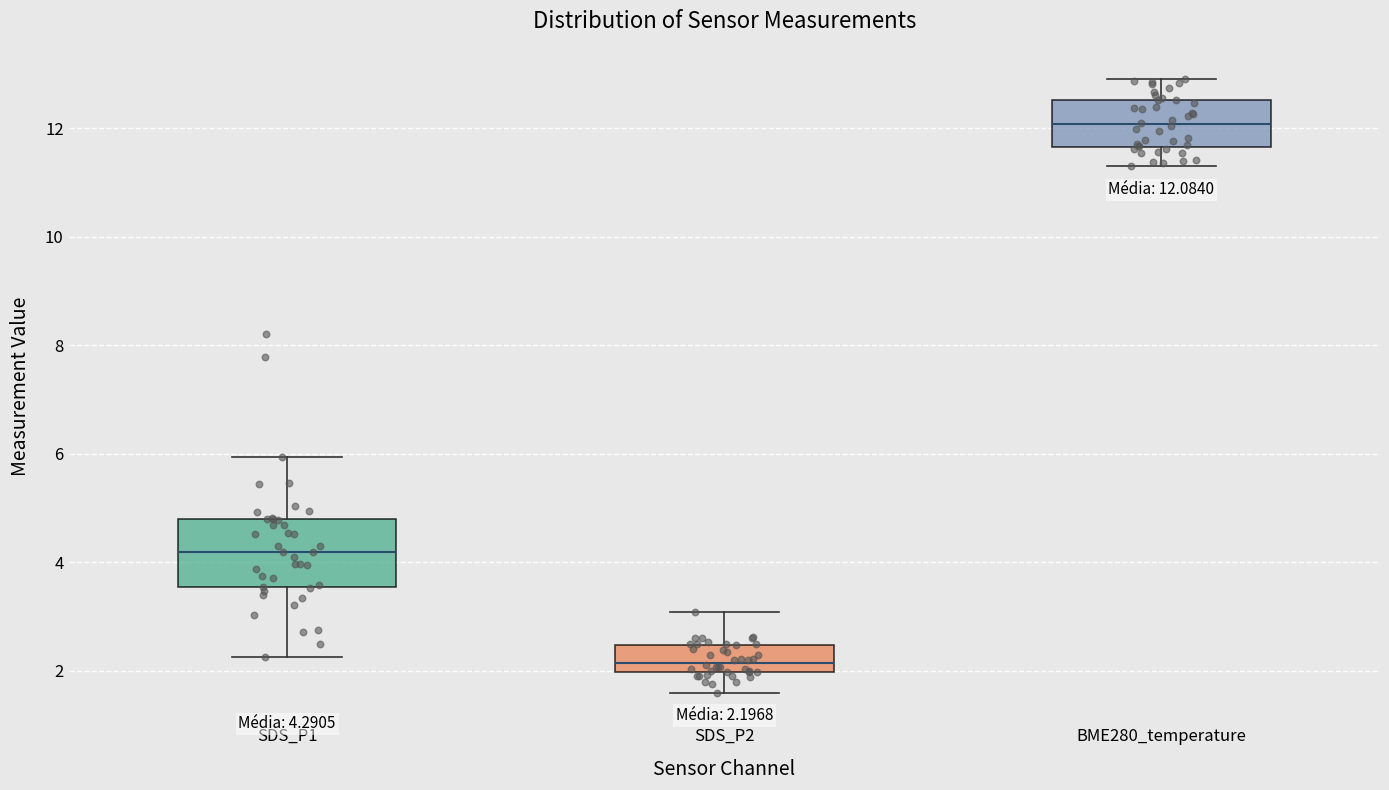

Which box has the highest median line?

BME280_temperature